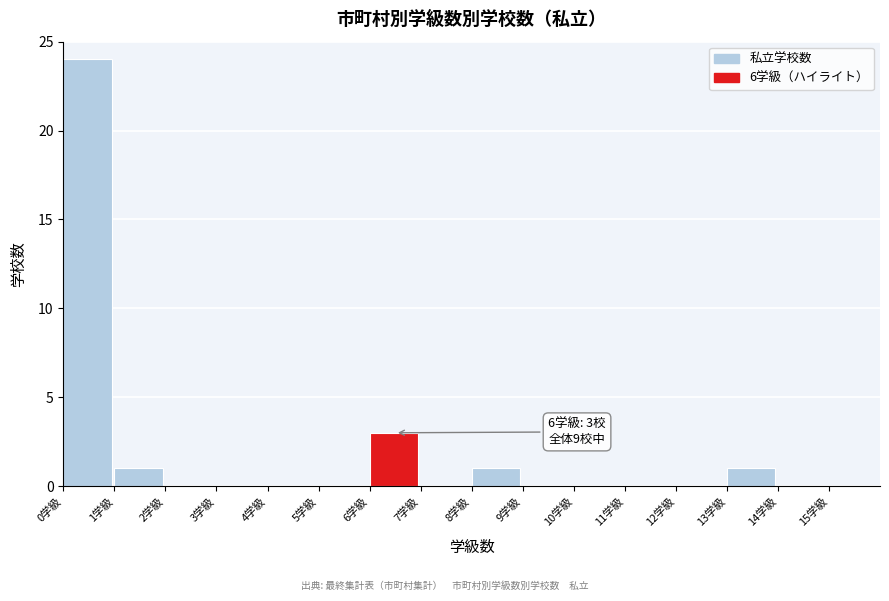

Which range on the x-axis has the tallest bar?

0 to 1